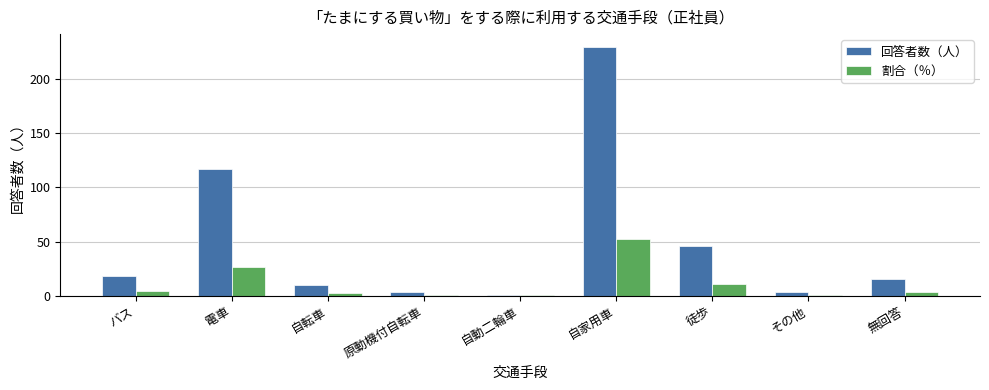

What is the maximum value shown in the chart?

230.0